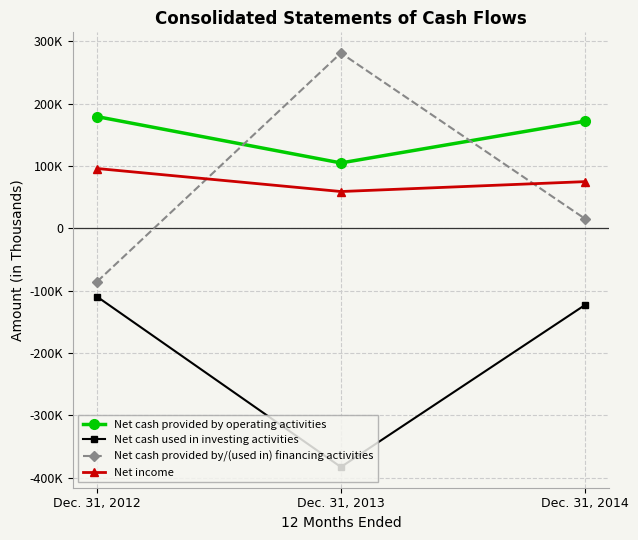

Is the value of Net cash provided by operating activities at Dec. 31, 2013 greater than the value of Net cash provided by/(used in) financing activities at Dec. 31, 2014?

Yes